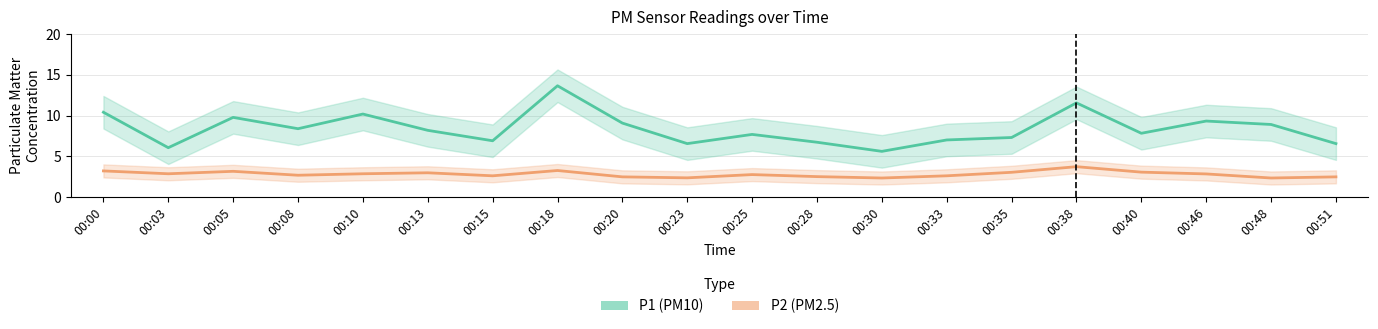

What is the minimum value shown in the chart?

2.3